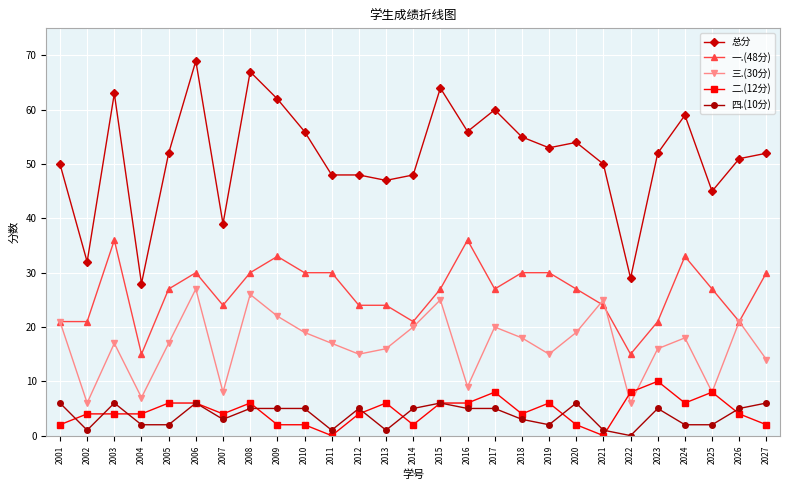

What is the total value across all series at 2018?

110